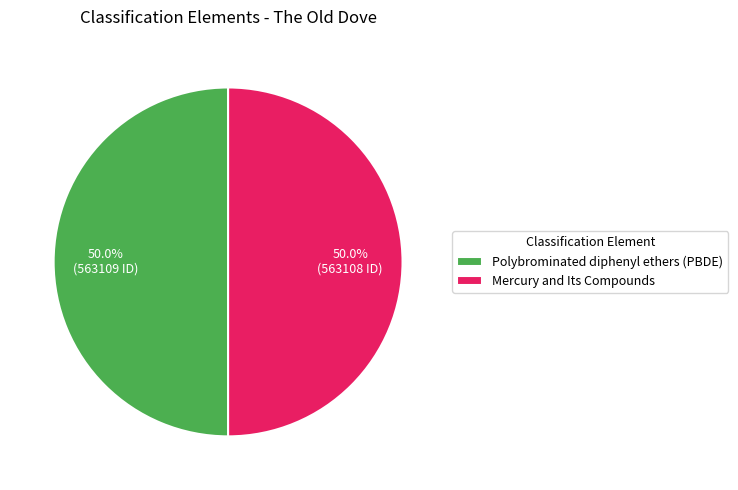

True or false: Polybrominated diphenyl ethers (PBDE) accounts for 50% of the total.

True